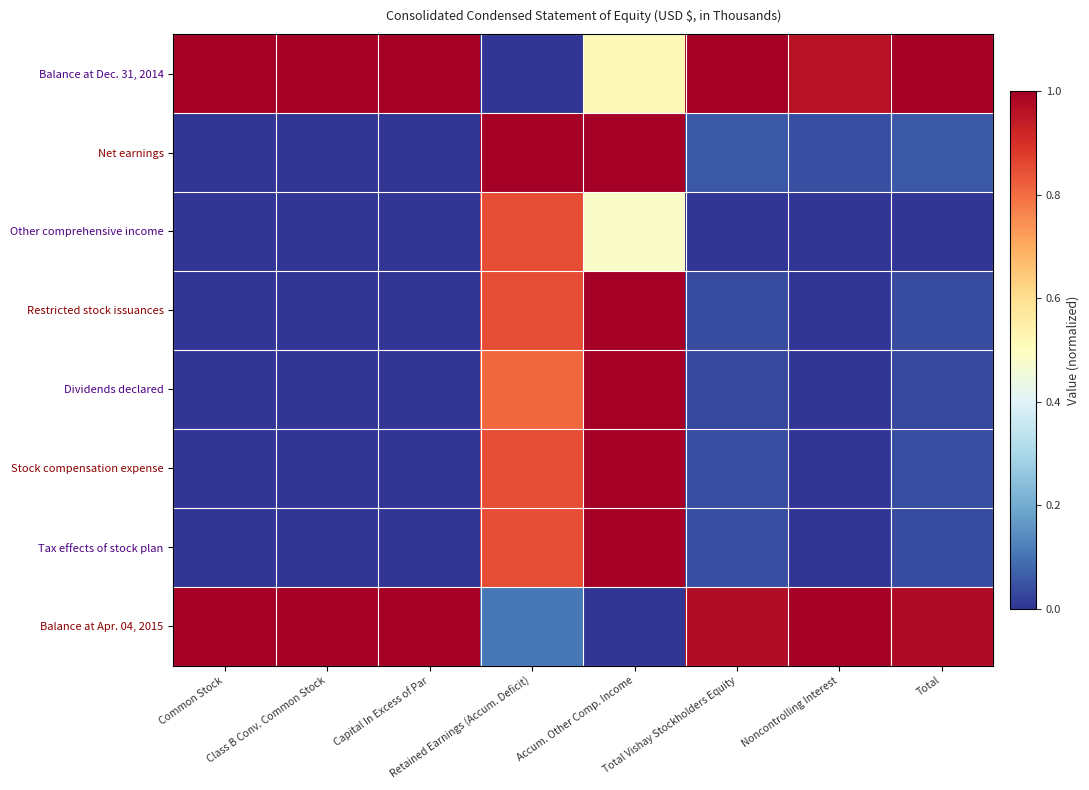

Which category has the highest value across all series?

Class B Conv. Common Stock